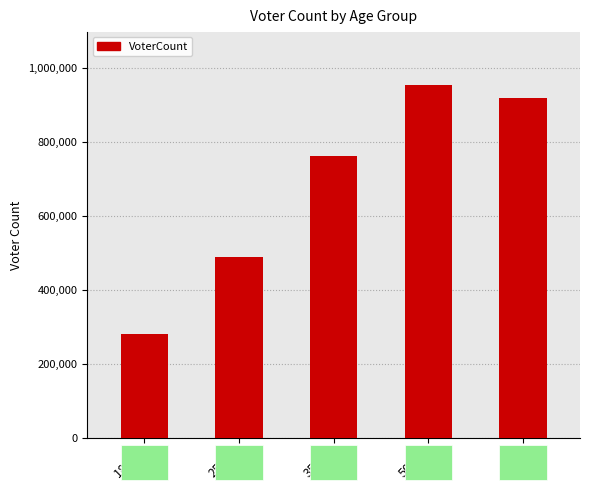

What is the difference between the values at 18-24 and 65+?

638752